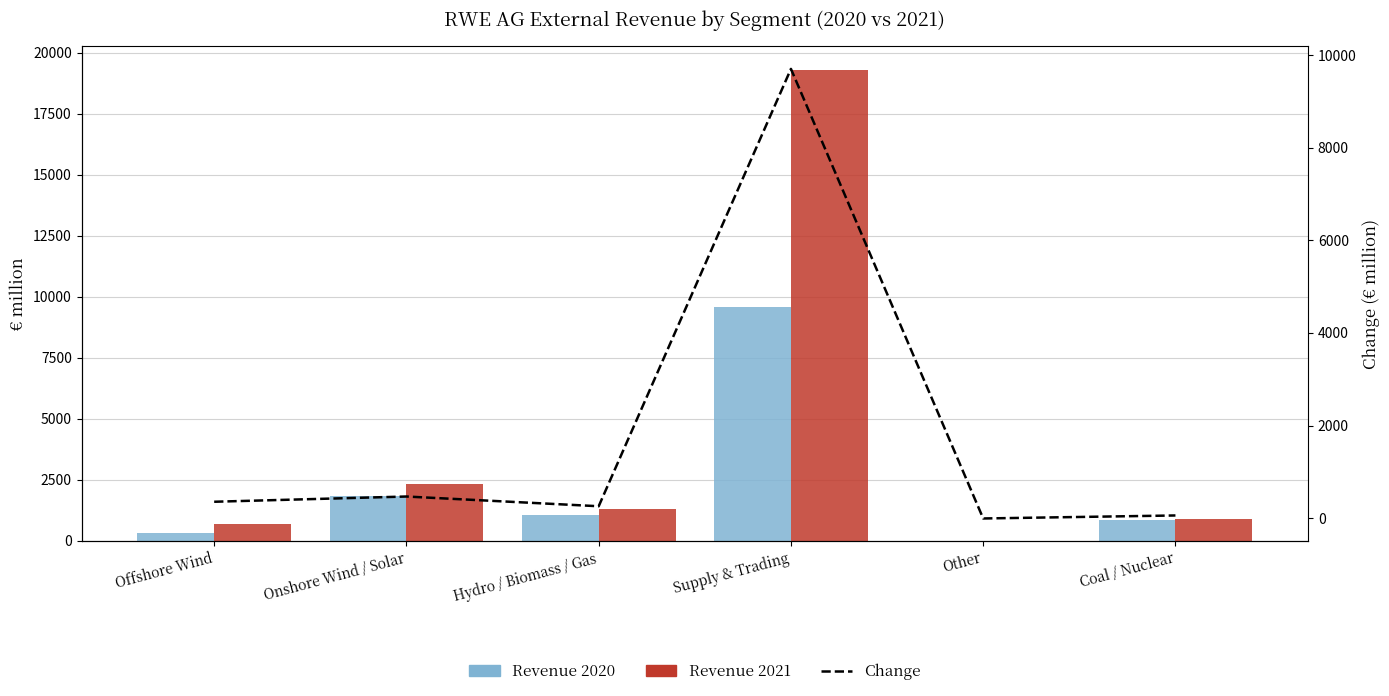

Between Coal / Nuclear and Other, which is larger?

Coal / Nuclear